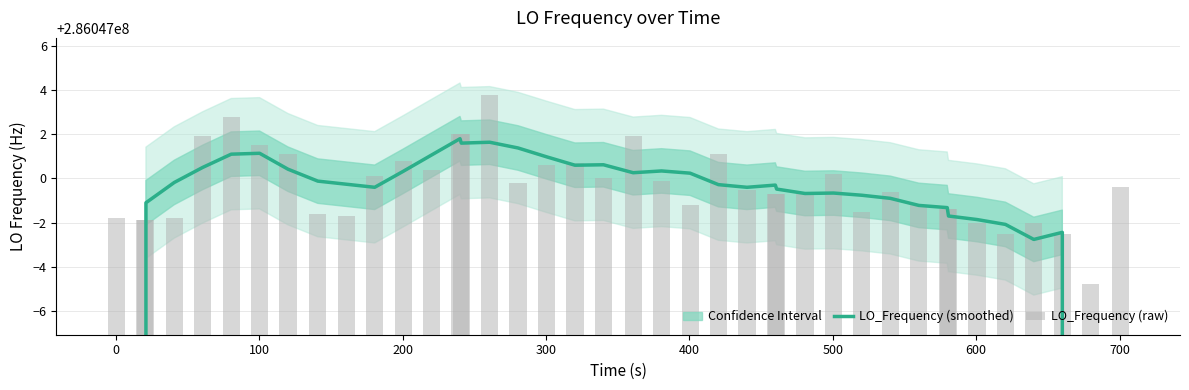

At how many categories does at least one series exceed 224058828?

38